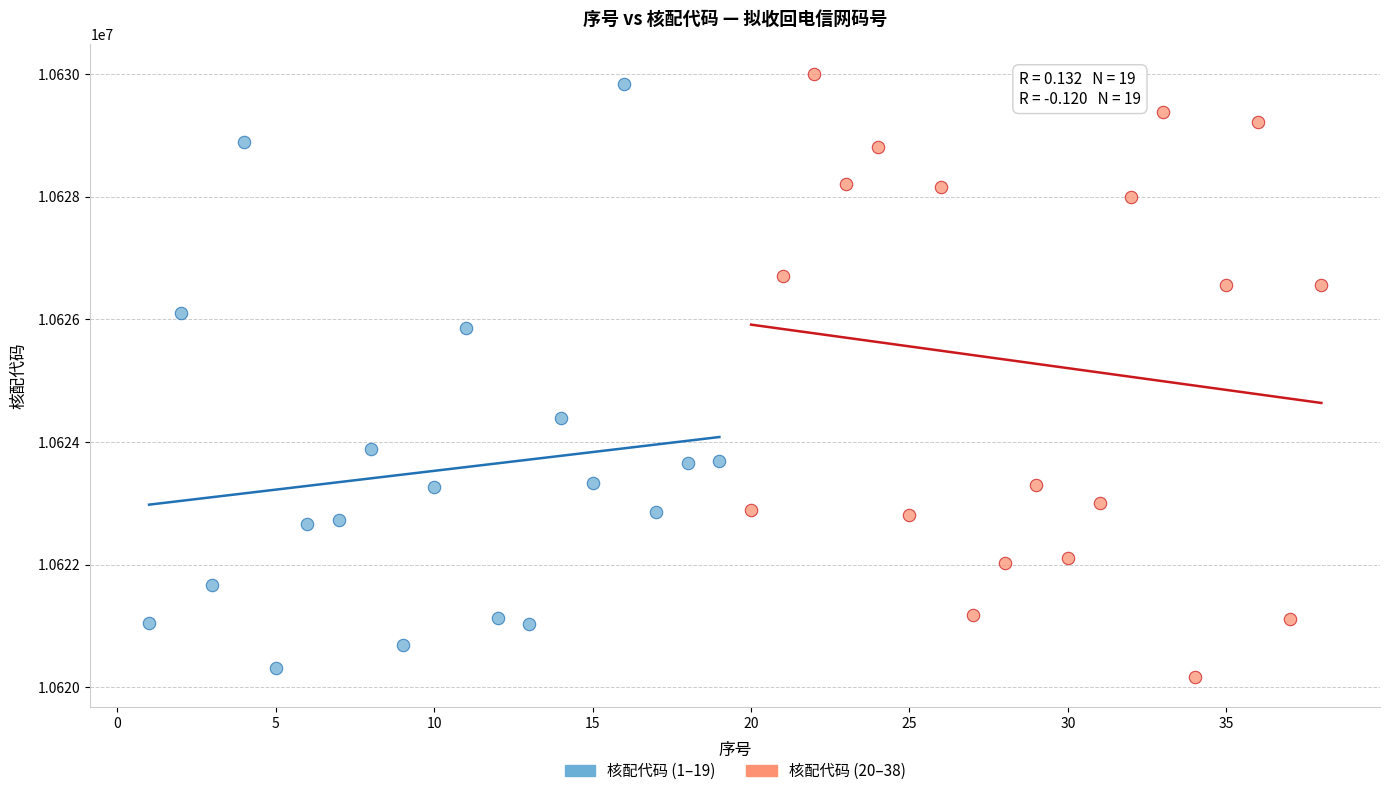

Which series contains the lowest Y value?

核配代码 (20–38)